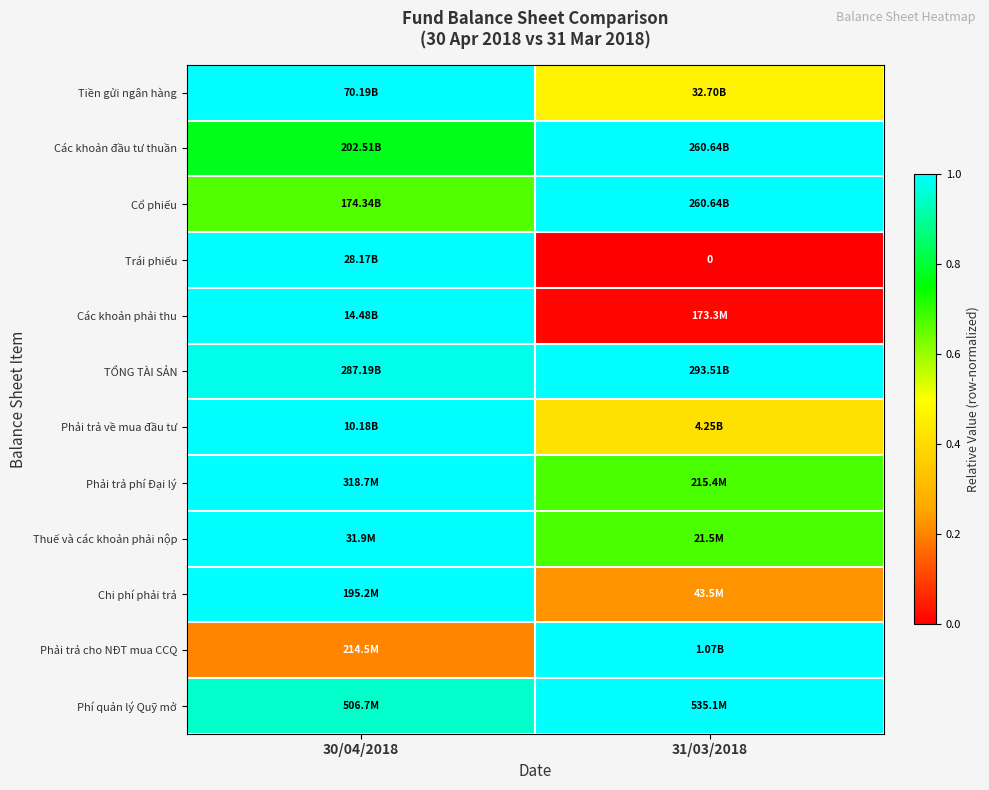

What is the total value across all series at 30/04/2018?

10.6